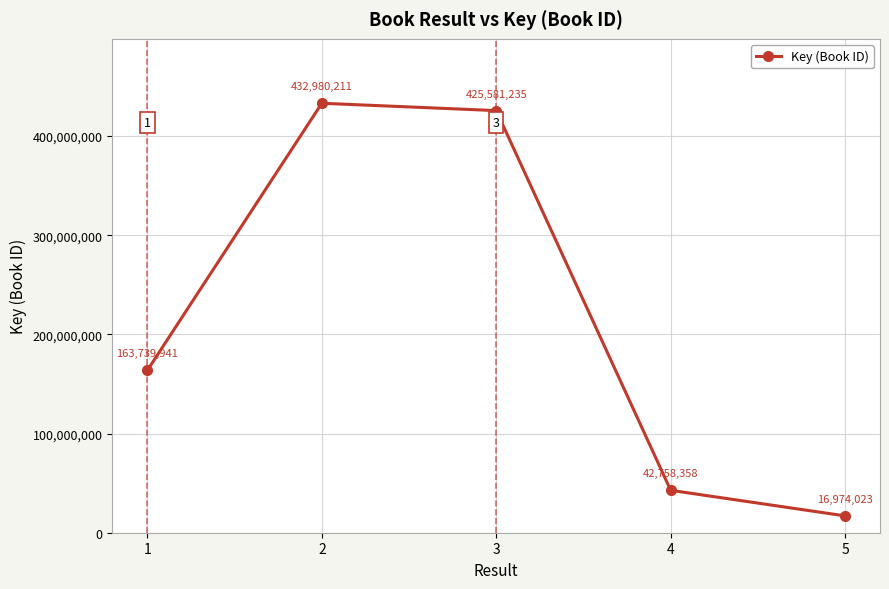

What is the approximate value at 3, to the nearest 10?

425581240